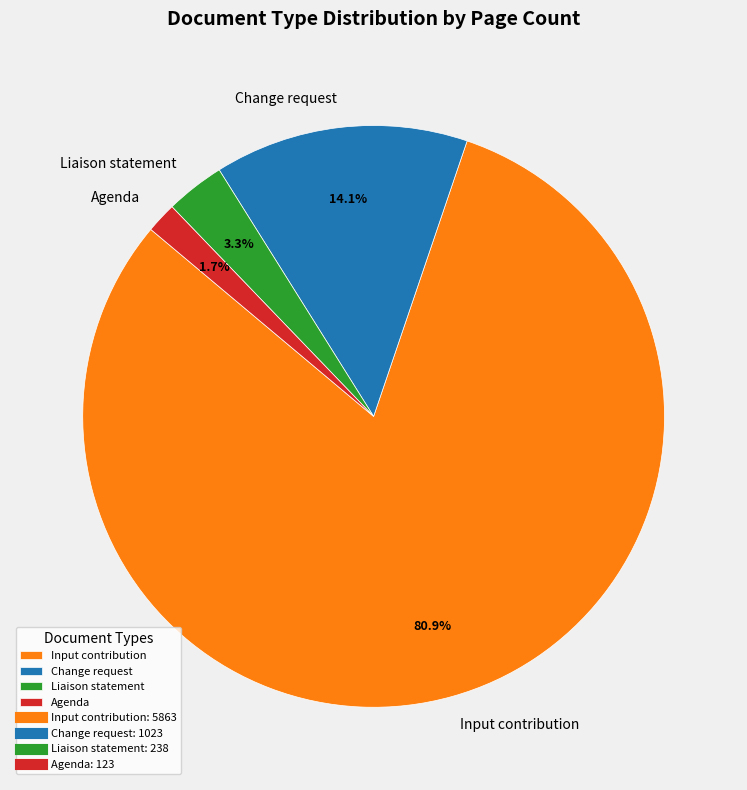

What portion of the pie excludes Liaison statement?

96.7%